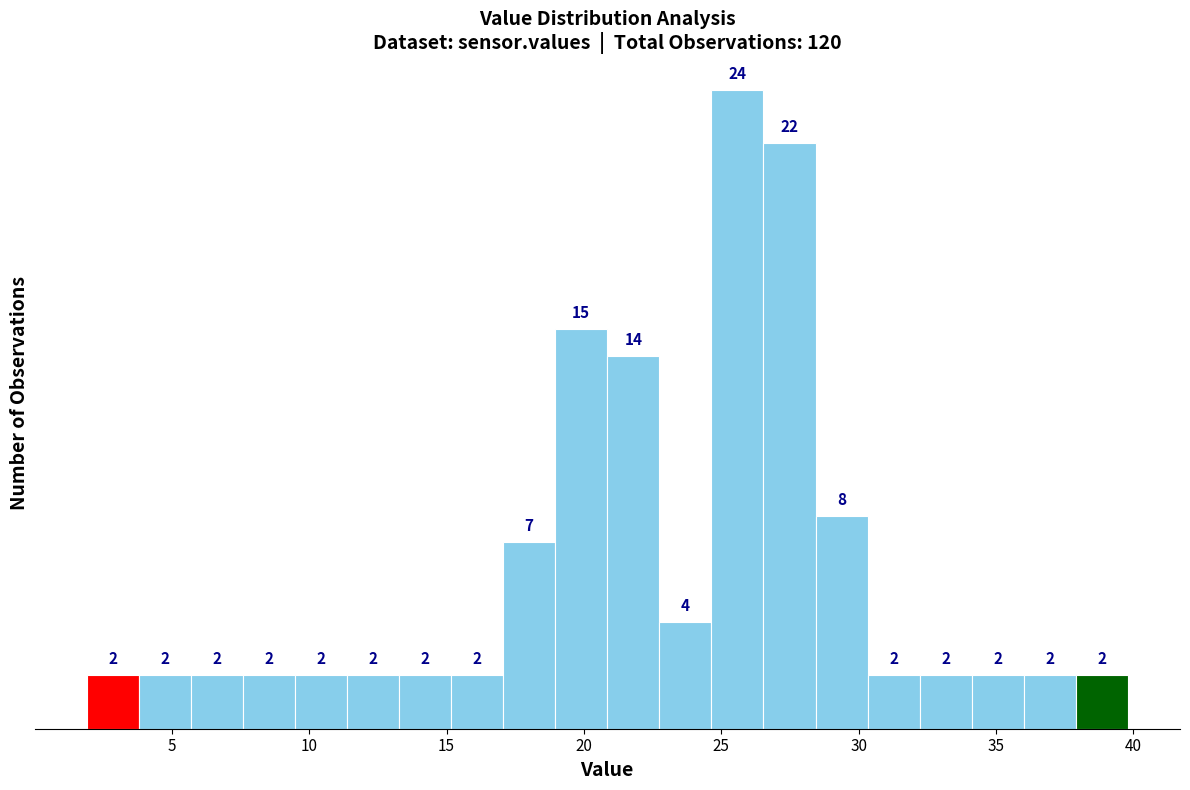

Read against the x-axis, roughly where is the centre of the tallest bar?

25.5